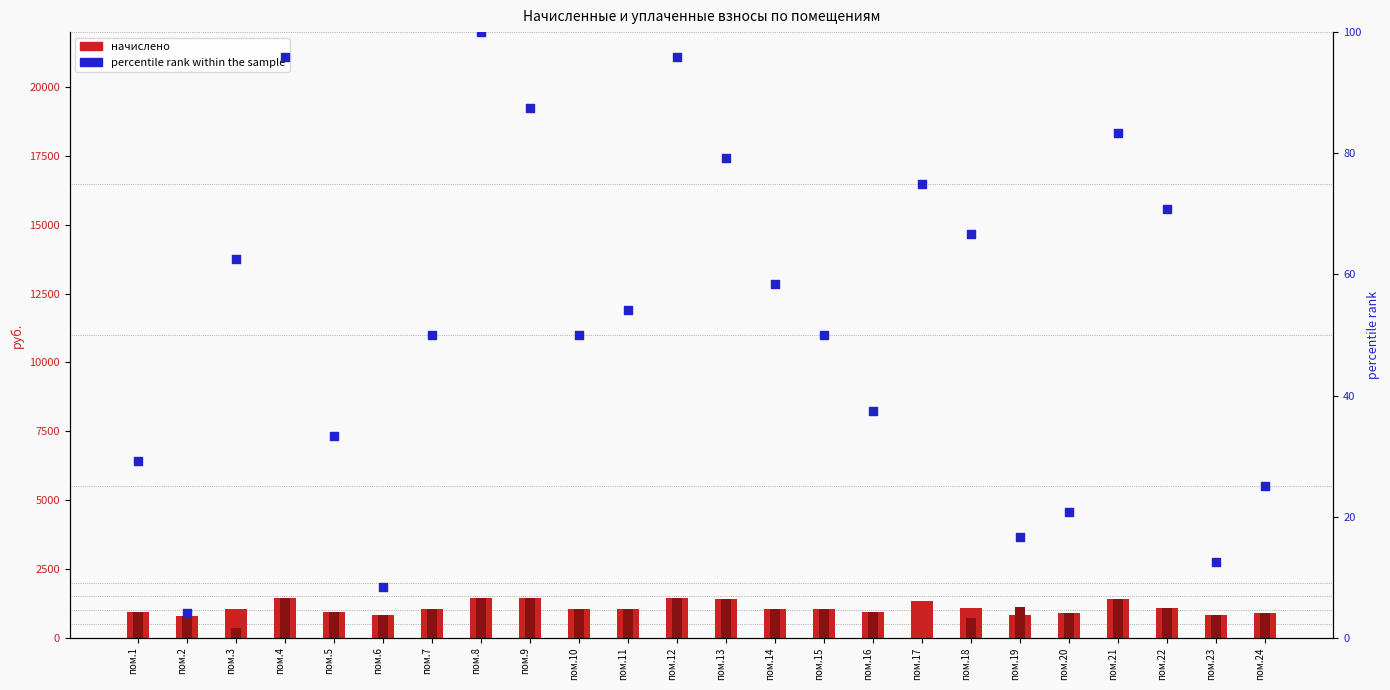

Which series has the largest total across all categories?

начислено